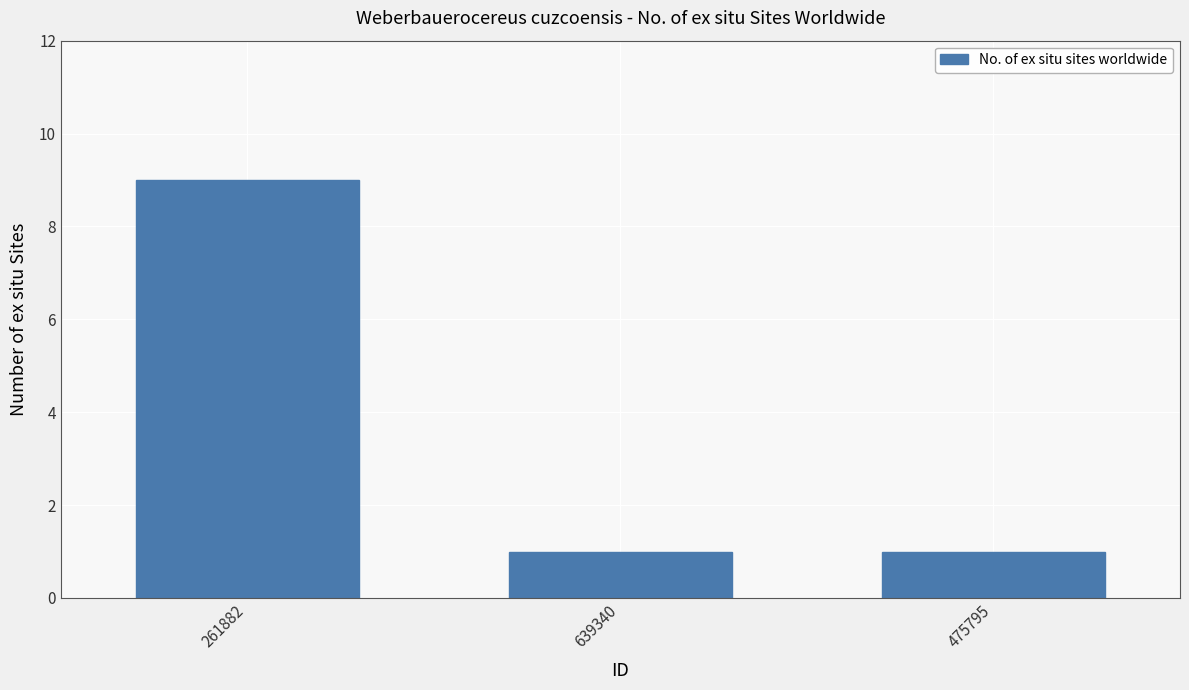

What value does the data have at 261882?

9